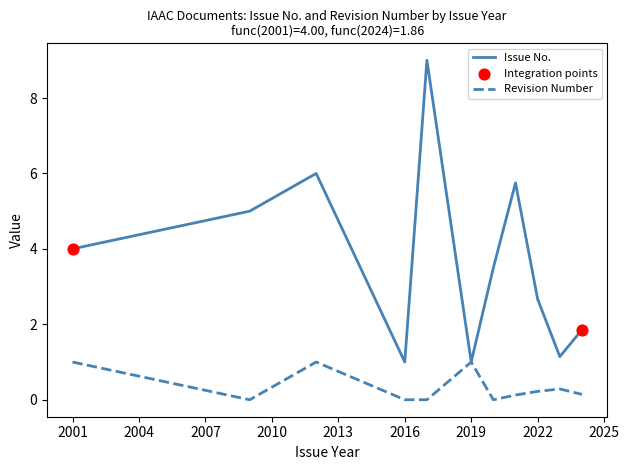

List the series in order of their overall mean, highest first.

Issue No., Revision Number